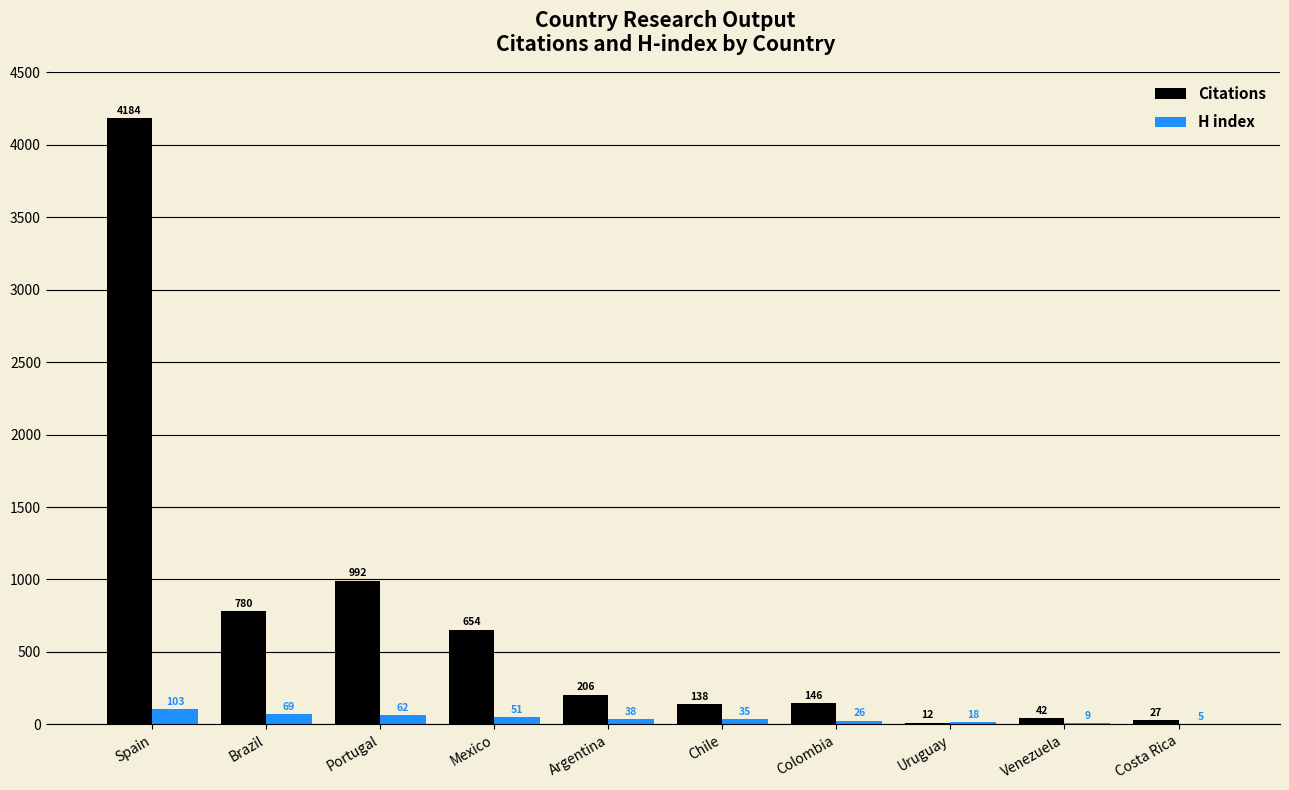

Count the number of data series in this chart.

2